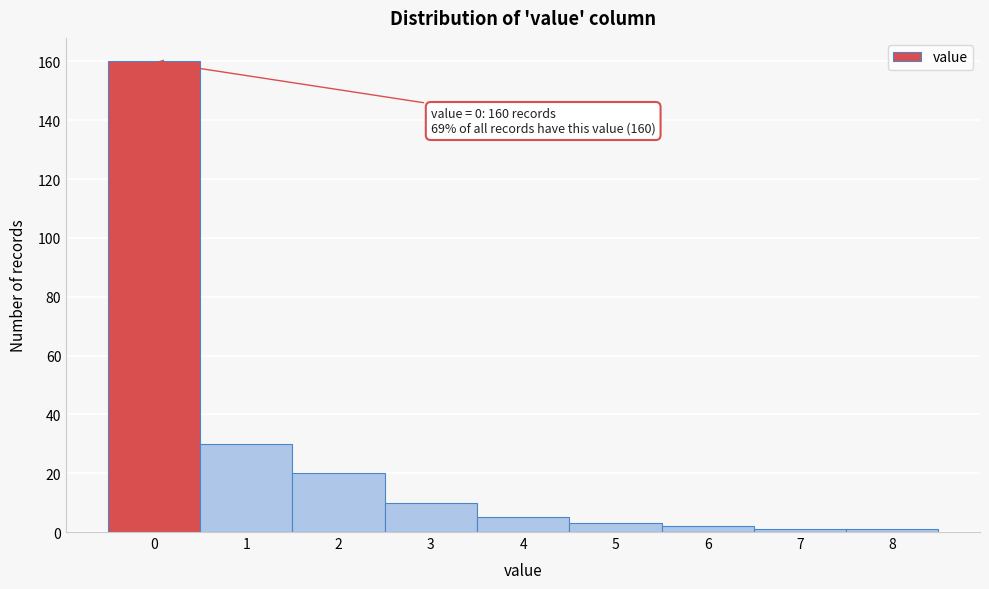

Reading right to left, transcribe all the data shown in this chart.

1	1	2	3	5	10	20	30	160